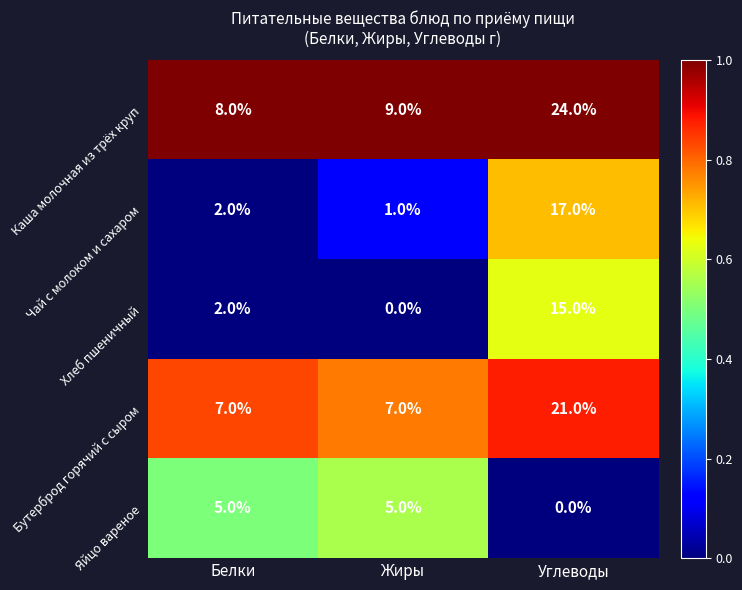

True or false: Яйцо вареное has a value of 3 at Белки.

False